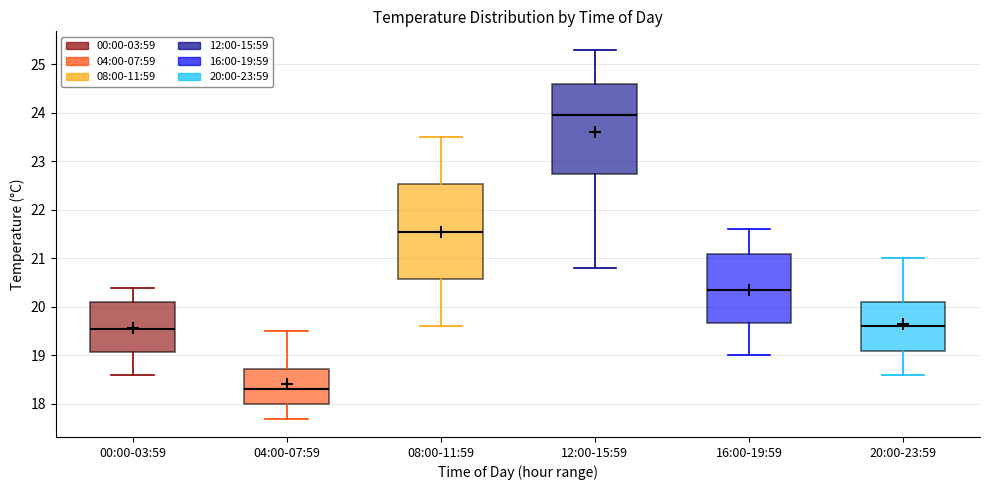

Which box has the highest median line?

12:00-15:59